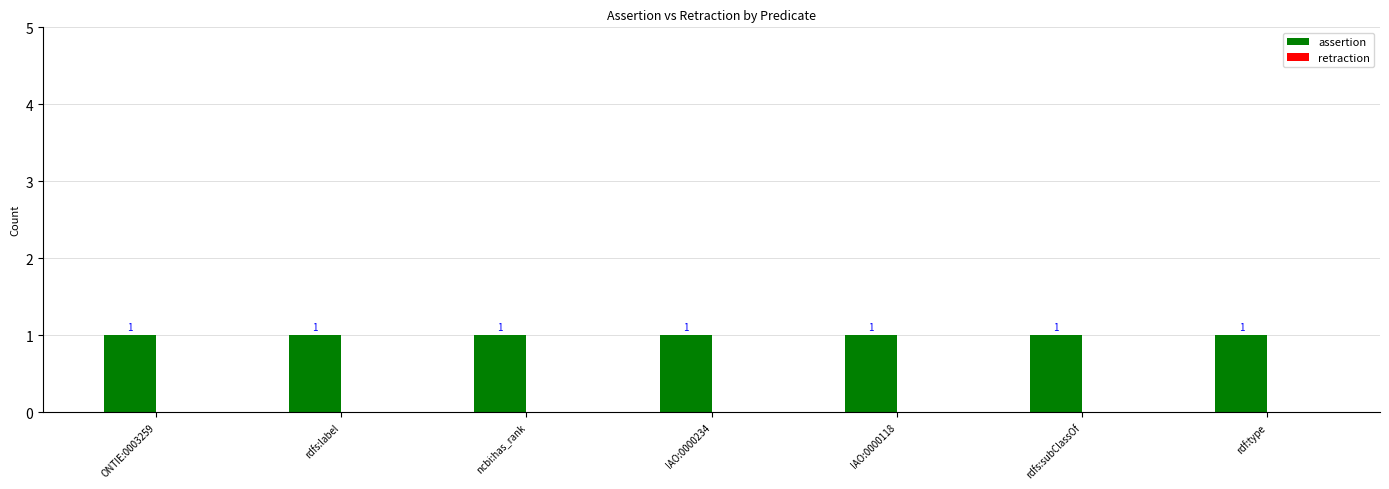

At which category does the chart reach its minimum across all series?

ONTIE:0003259